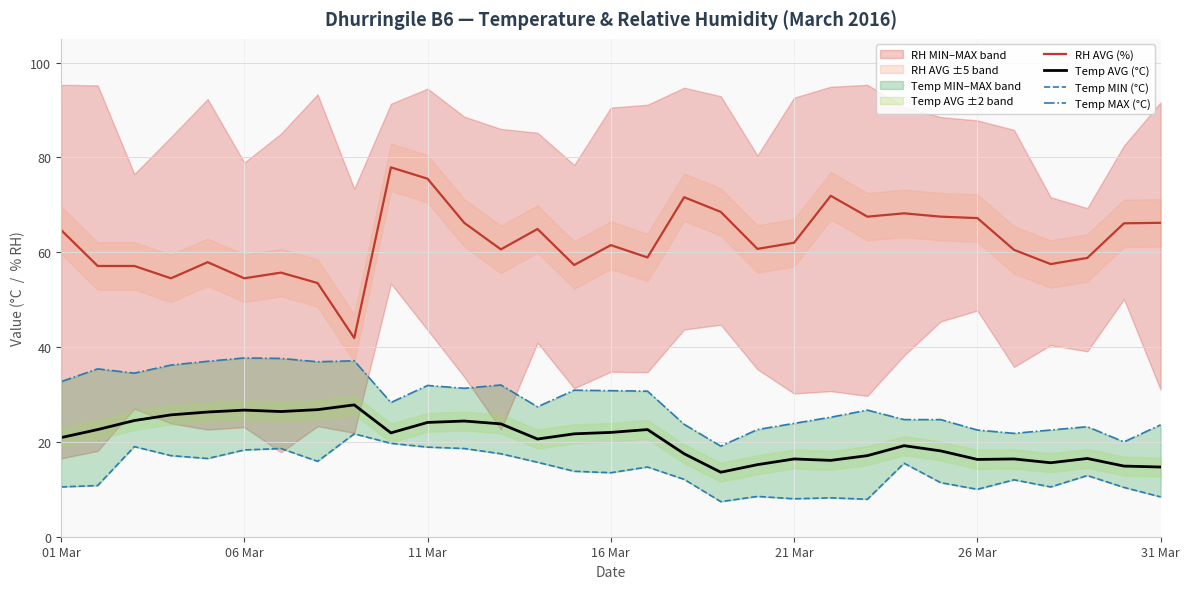

True or false: RH AVG (%) and Temp AVG (°C) cross at least once.

False